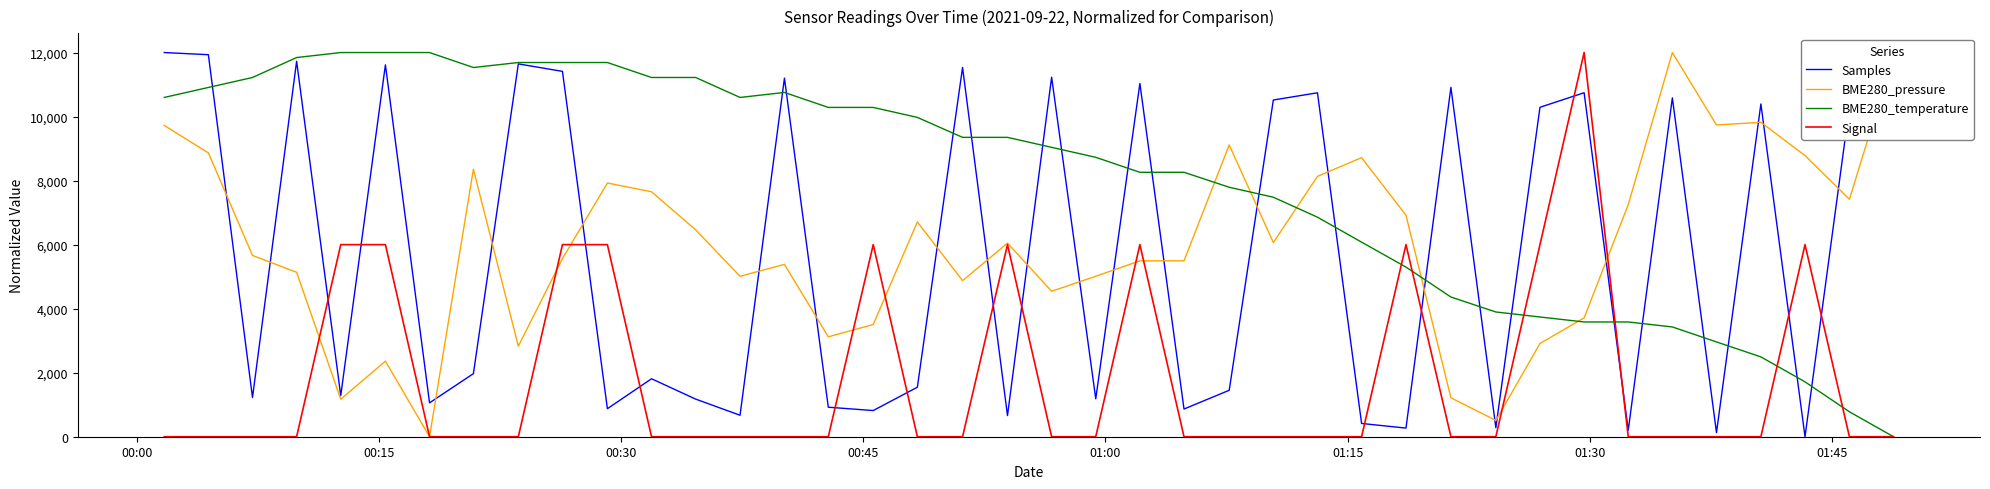

Which series has the largest total across all categories?

BME280_temperature